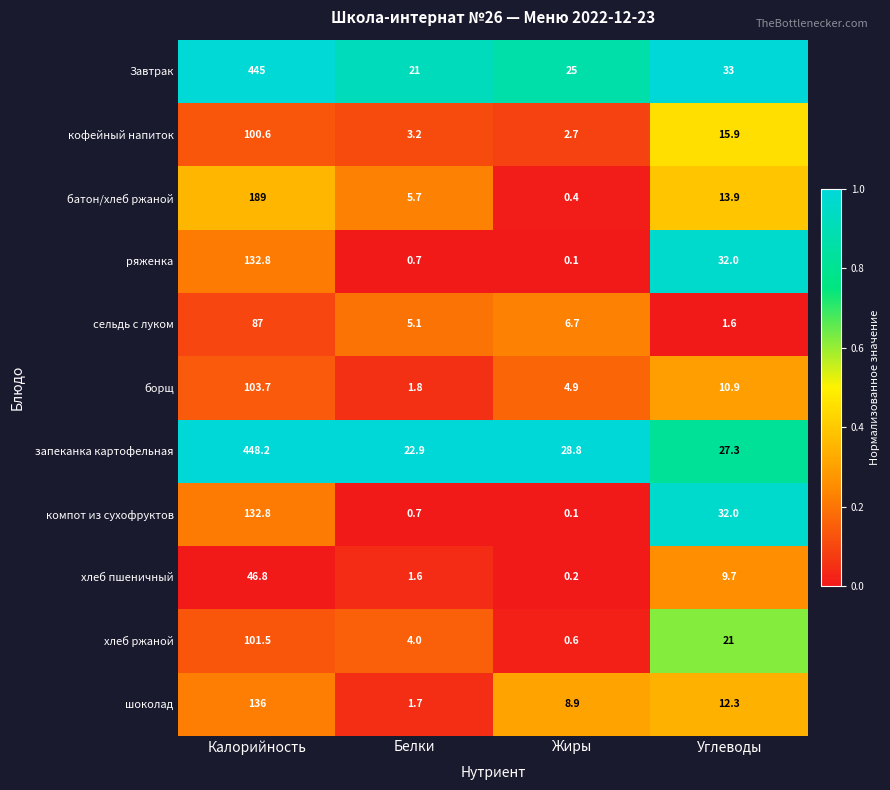

What is the greatest value displayed?

448.2